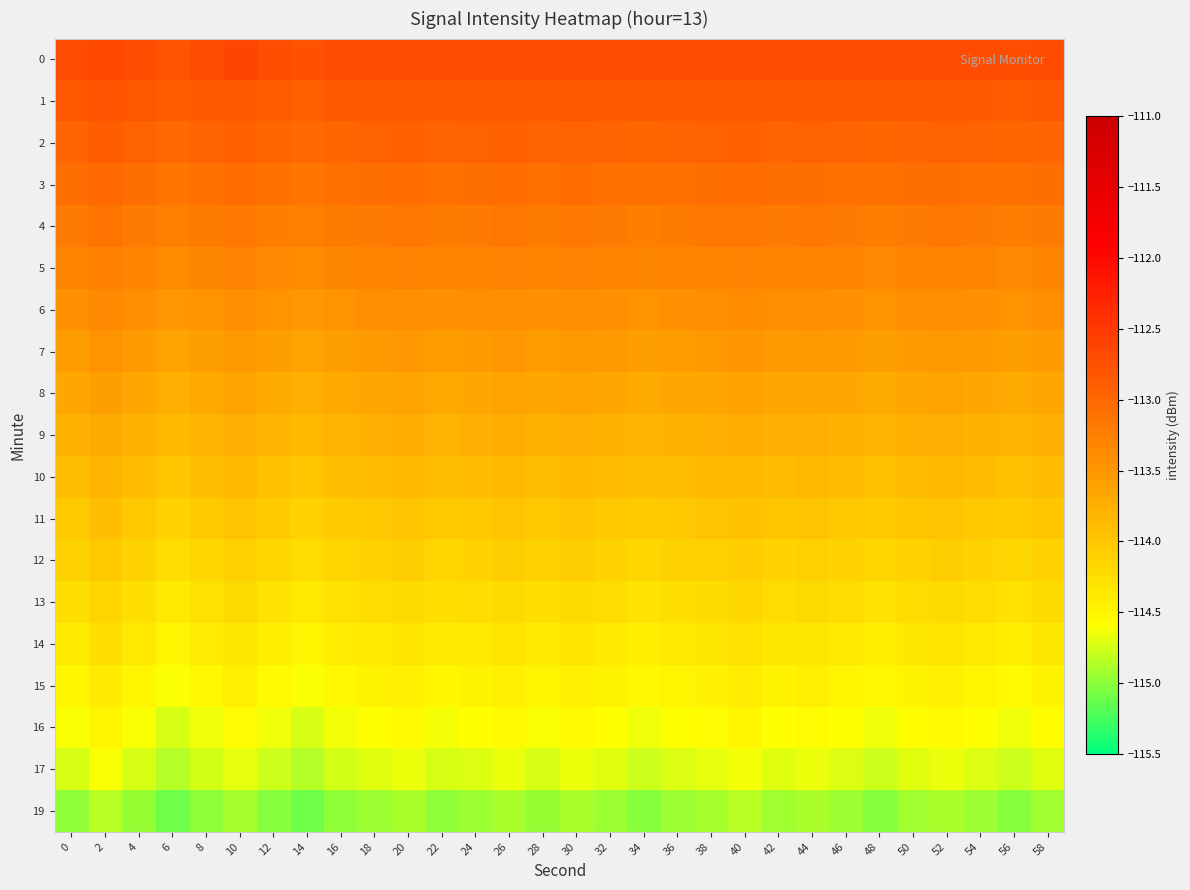

Which has a higher value, 2 or 34?

2